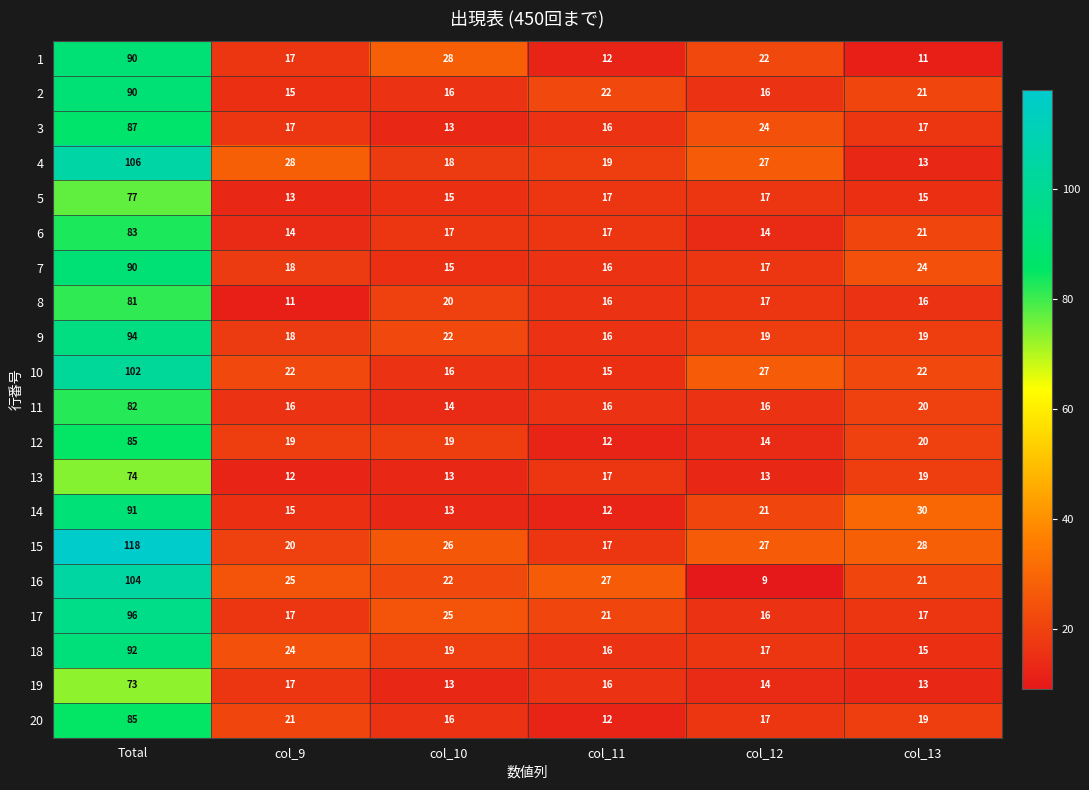

How many series are shown in this chart?

20